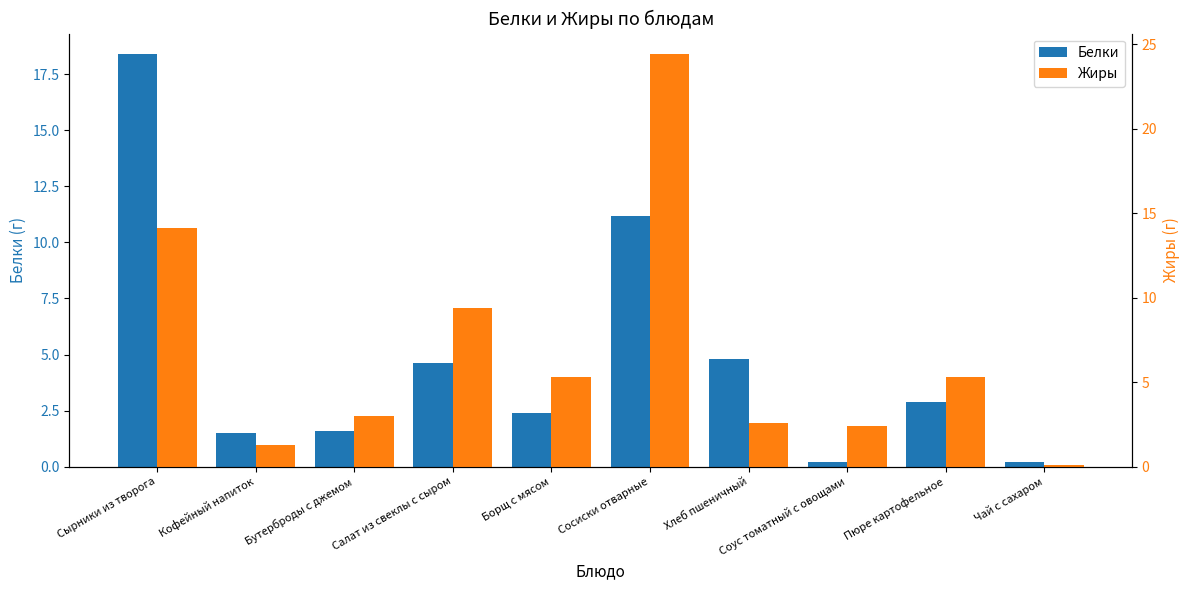

What is the highest value of the Жиры series?

24.4